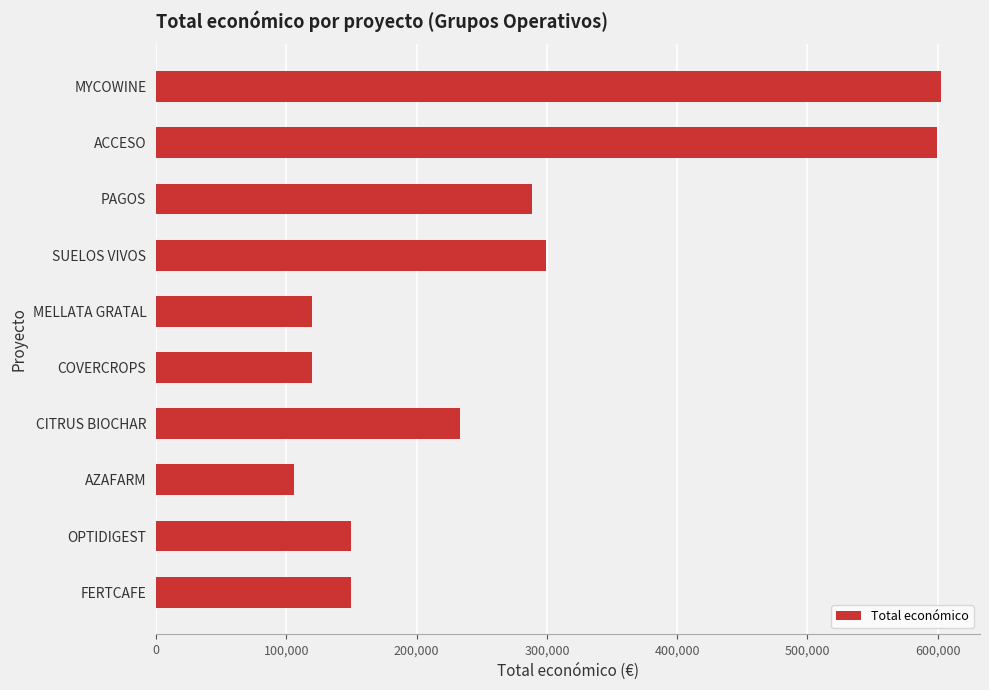

Does the chart contain stacked bars?

No